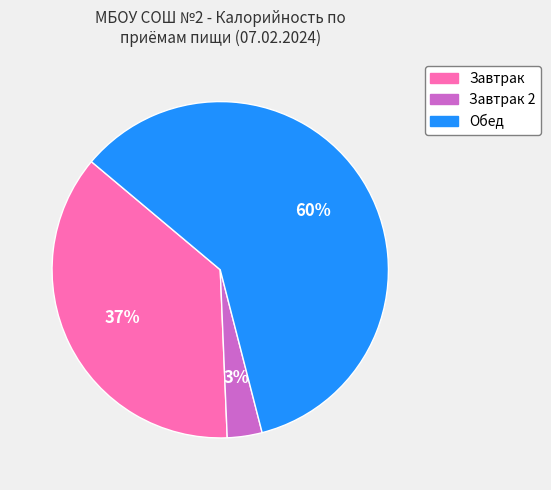

To the nearest percent, what is the difference between the largest and smallest slice percentages?

57%